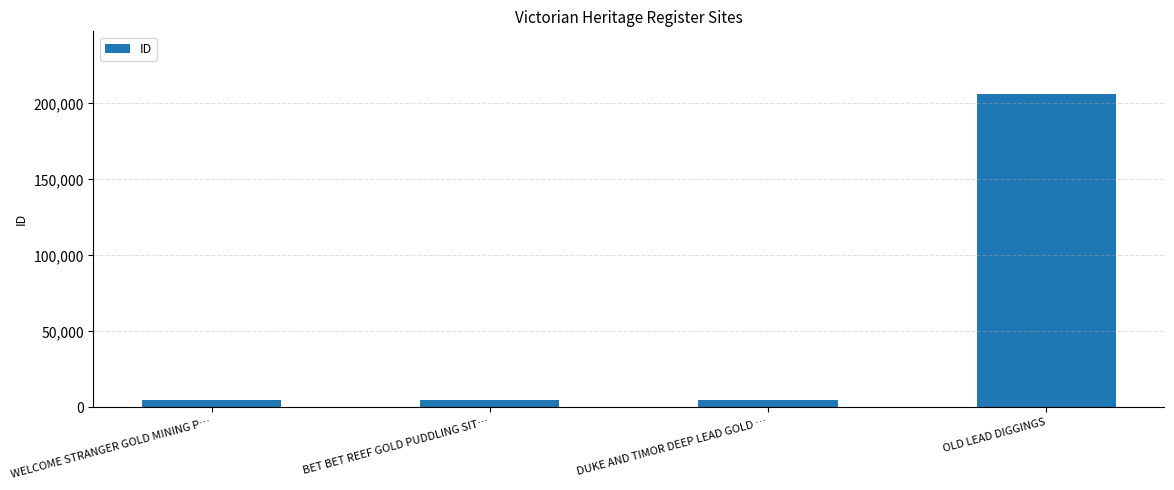

What is the label of the 1st bar from the left?

WELCOME STRANGER GOLD MINING P…